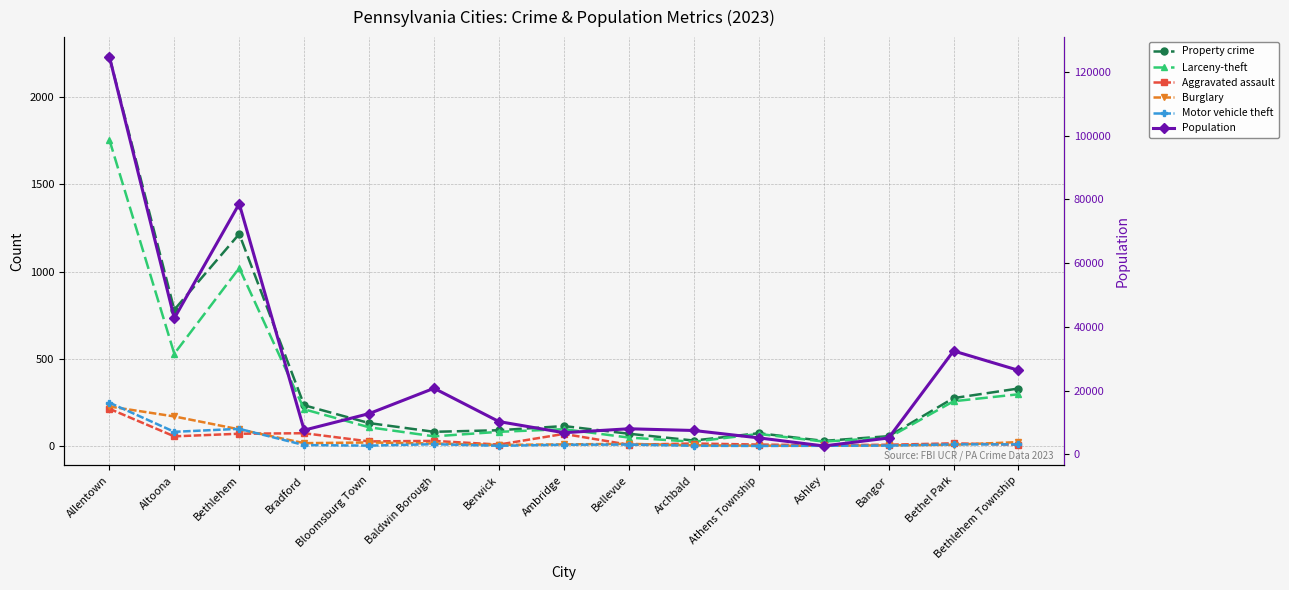

At which category does the chart reach its minimum across all series?

Athens Township